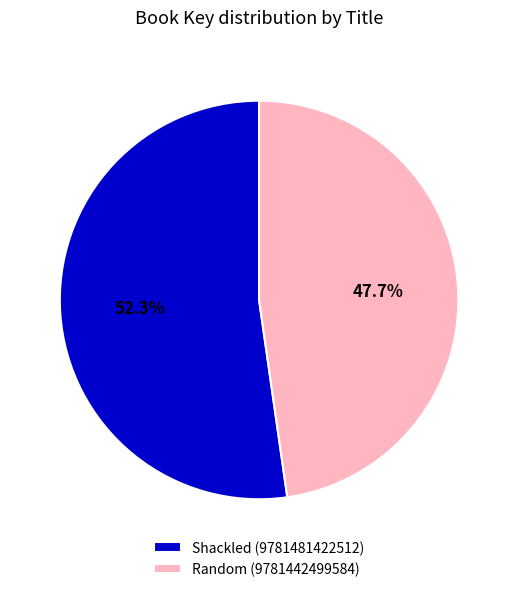

To the nearest percent, what is the difference between the largest and smallest slice percentages?

5%